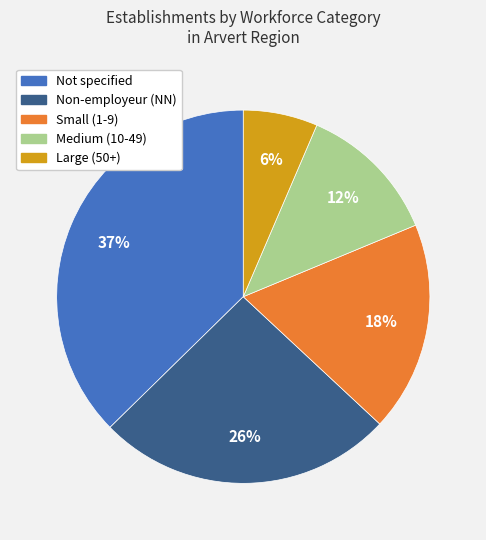

Is there a majority slice in this chart?

No